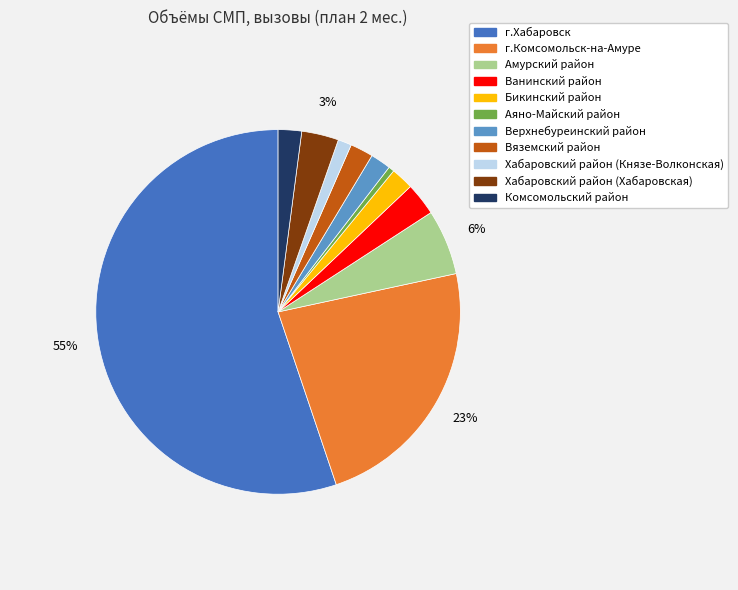

Do Бикинский район and г.Хабаровск together represent more than half of the pie?

Yes